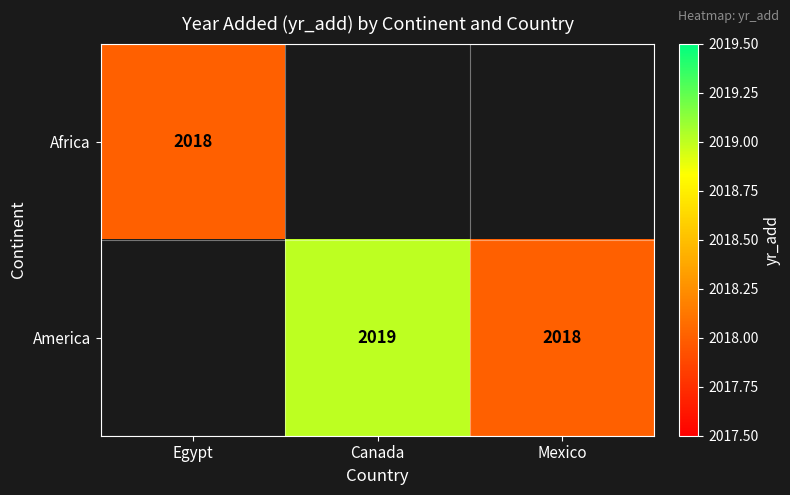

The America series shows 2019 at Canada. True or false?

True